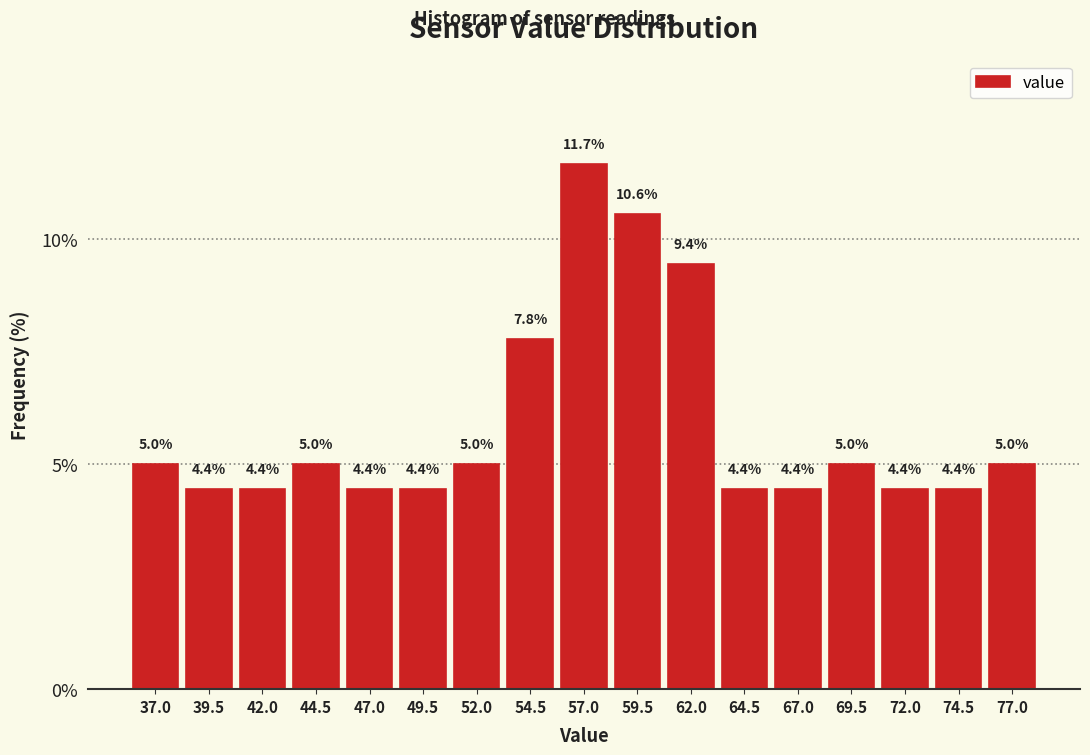

Reading left to right, transcribe this chart: for each bar, give the range it covers on the x-axis and its height. The bar edges are not printed on the chart, so give them approximately, as read against the axis.

36.0 to 38.5: 5.0
38.5 to 41.0: 4.4
41.0 to 43.5: 4.4
43.5 to 46.0: 5.0
46.0 to 48.5: 4.4
48.5 to 51.0: 4.4
51.0 to 53.5: 5.0
53.5 to 56.0: 7.8
56.0 to 58.0: 11.7
58.0 to 60.5: 10.6
60.5 to 63.0: 9.4
63.0 to 65.5: 4.4
65.5 to 68.0: 4.4
68.0 to 70.5: 5.0
70.5 to 73.0: 4.4
73.0 to 75.5: 4.4
75.5 to 78.0: 5.0